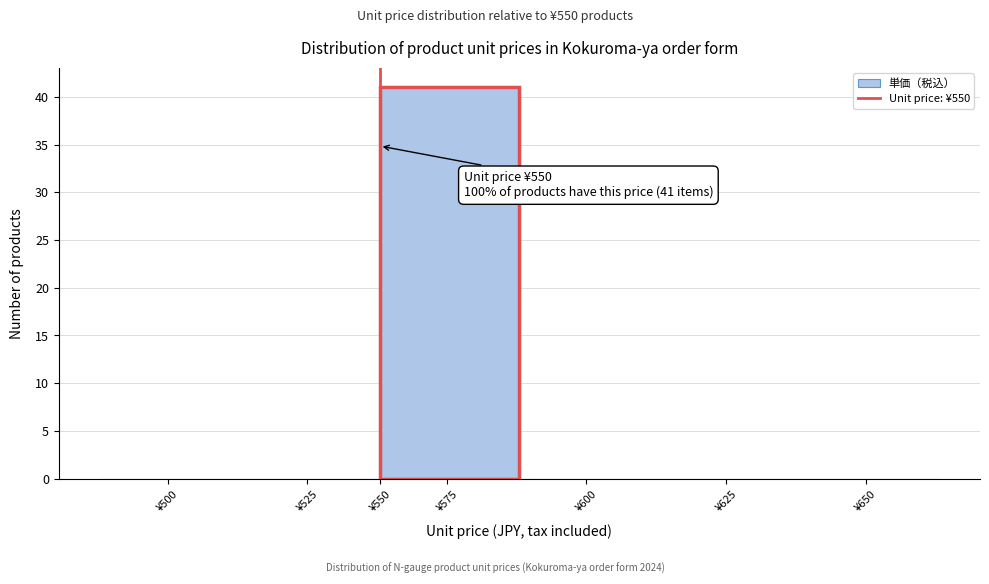

Reading left to right, extract all data points from this chart.

¥500=0	¥525=0	¥575=41	¥600=0	¥625=0	¥650=0